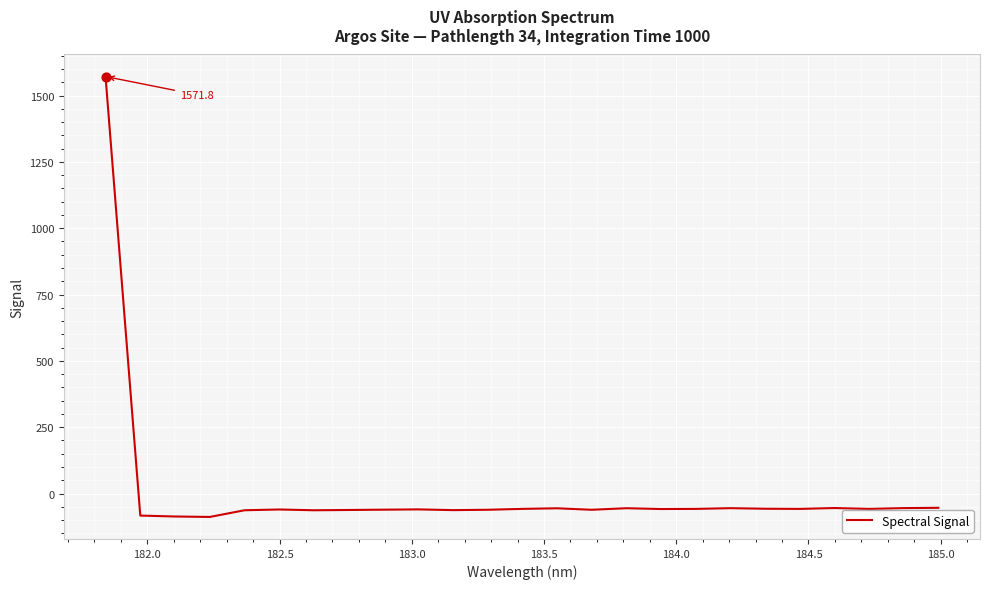

What is the minimum value shown in the chart?

-88.2